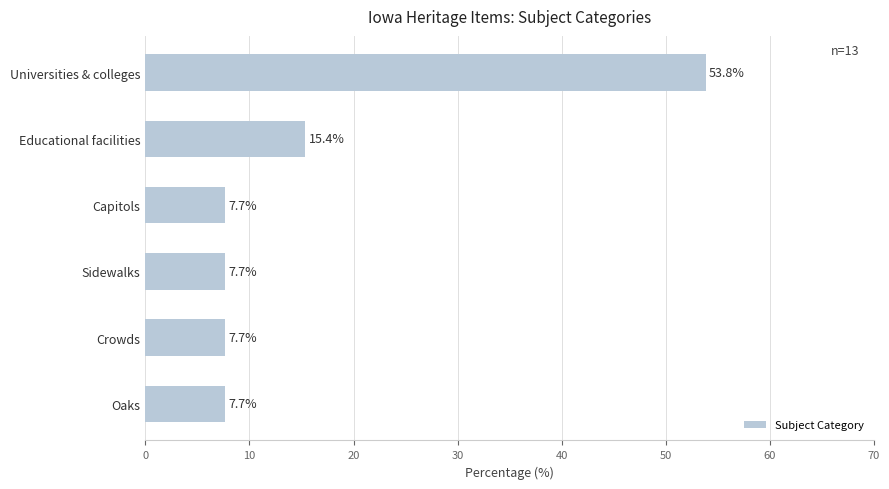

How many bars are there in total?

6